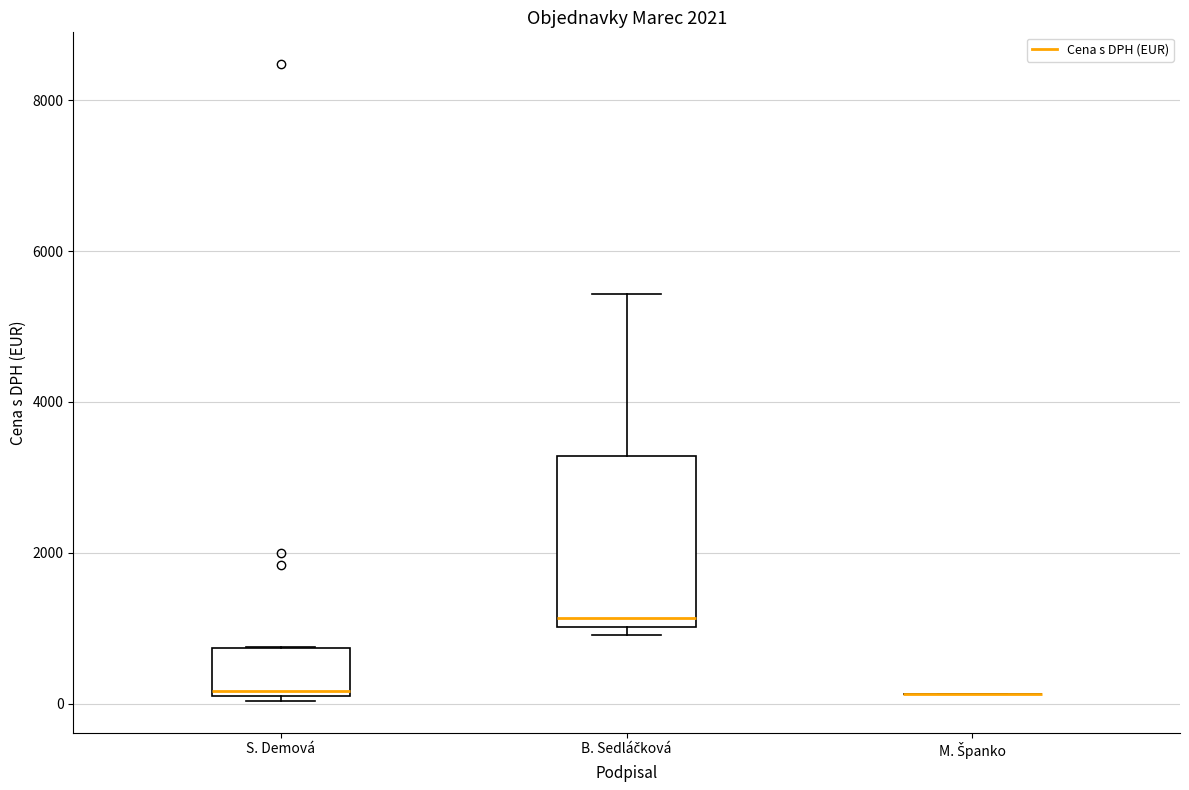

Which box is the tallest, from its lower edge to its upper edge?

B. Sedláčková